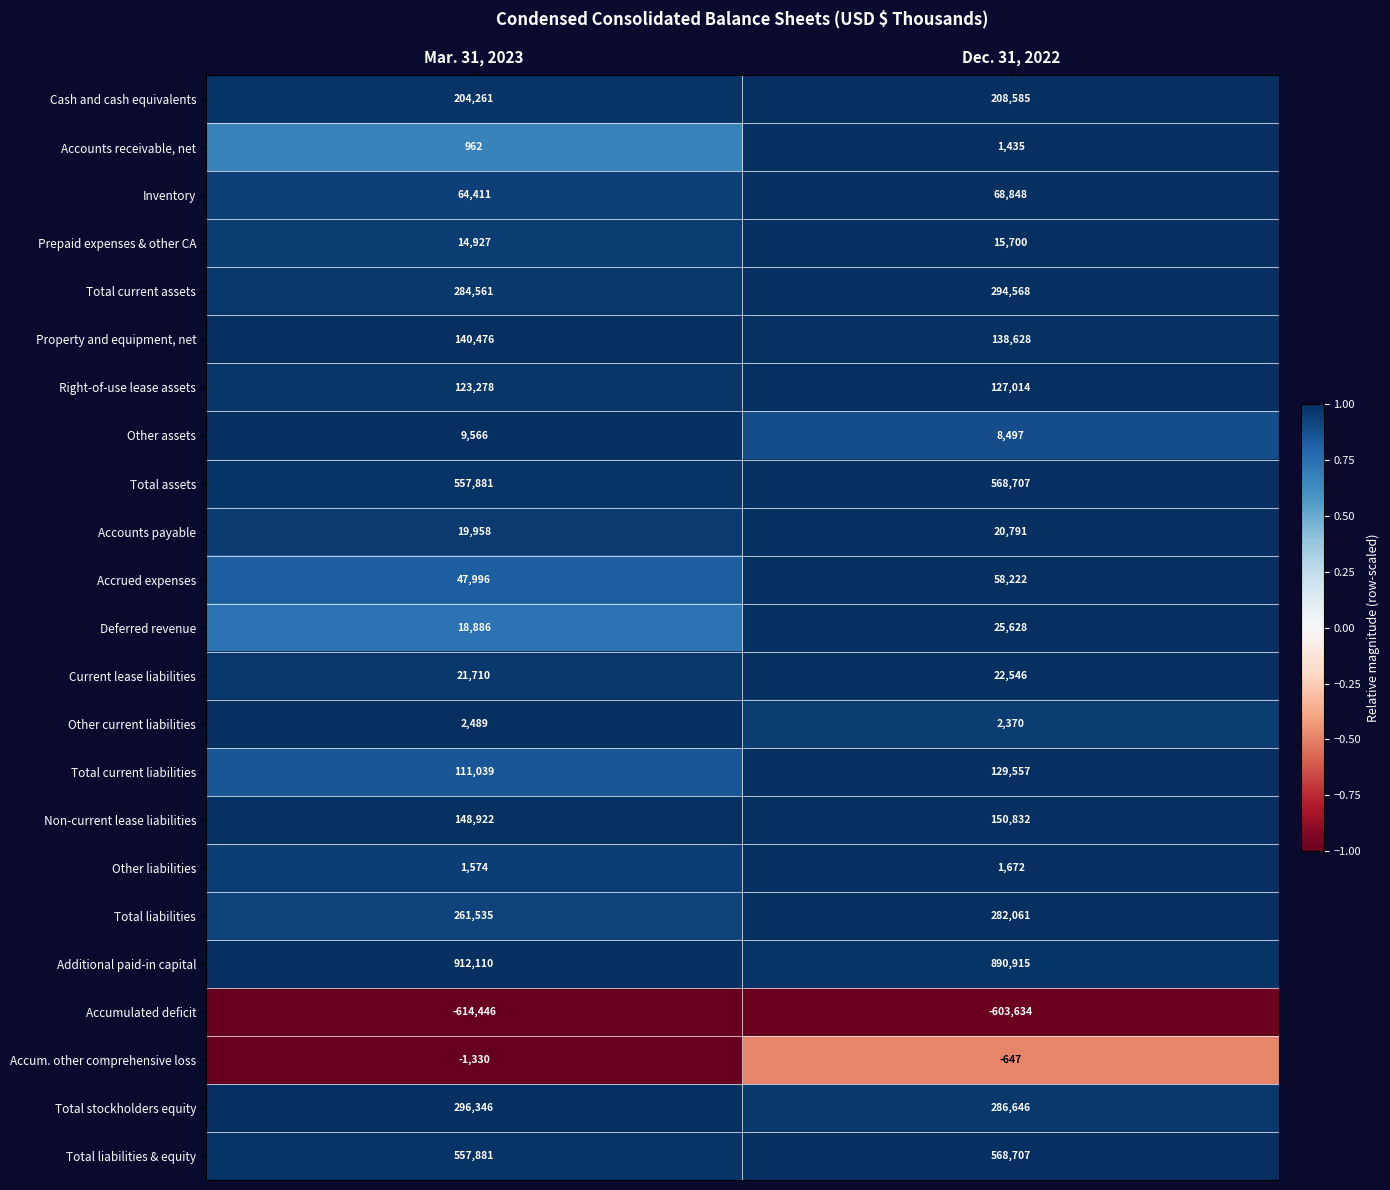

List the labels in order of Non-current lease liabilities value, largest first.

Dec. 31, 2022, Mar. 31, 2023